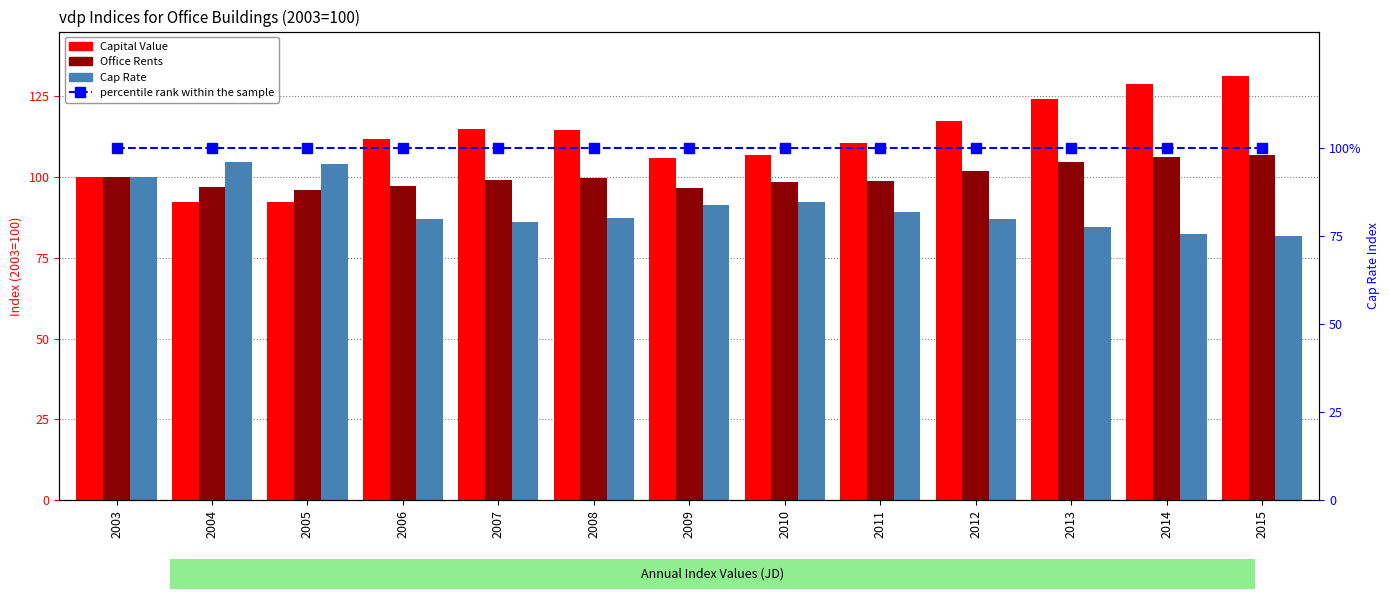

Which series has the largest range (max minus min)?

Capital Value